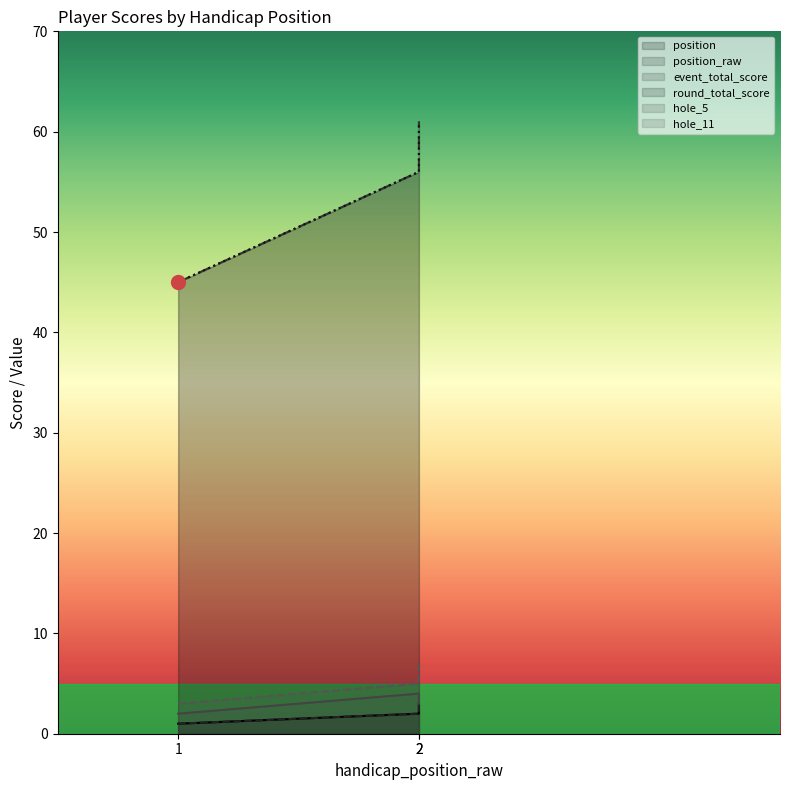

At which category is the sum across all series the highest?

2